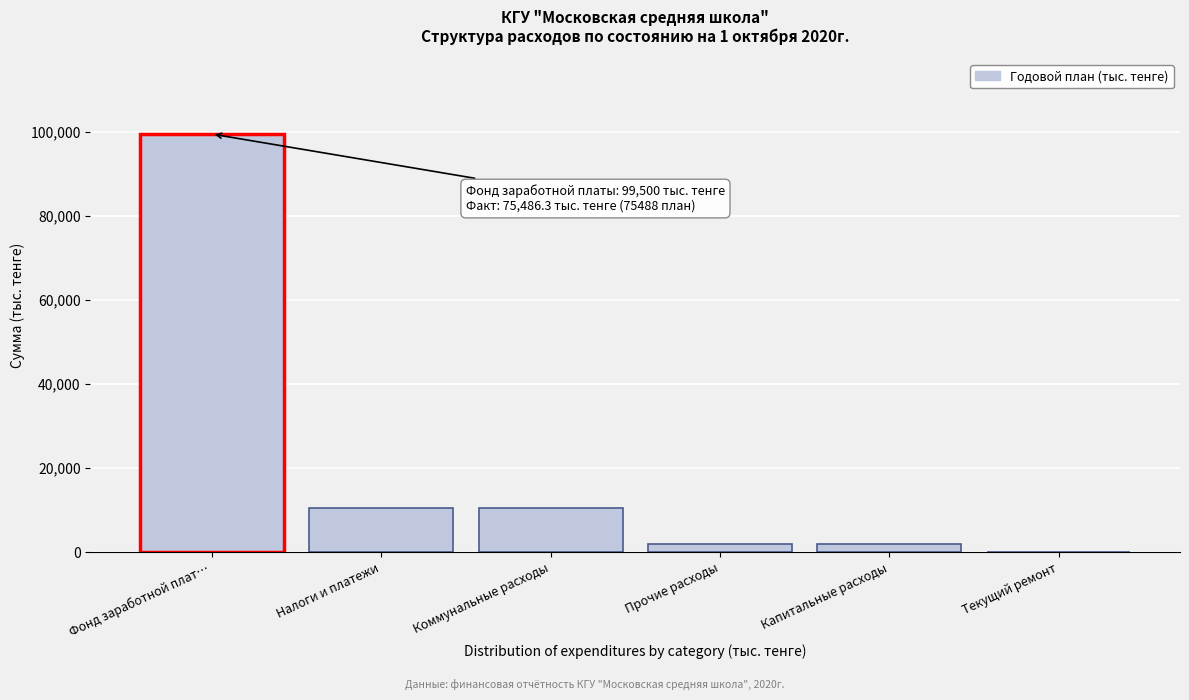

True or false: the data shows 10370 at Коммунальные расходы.

True